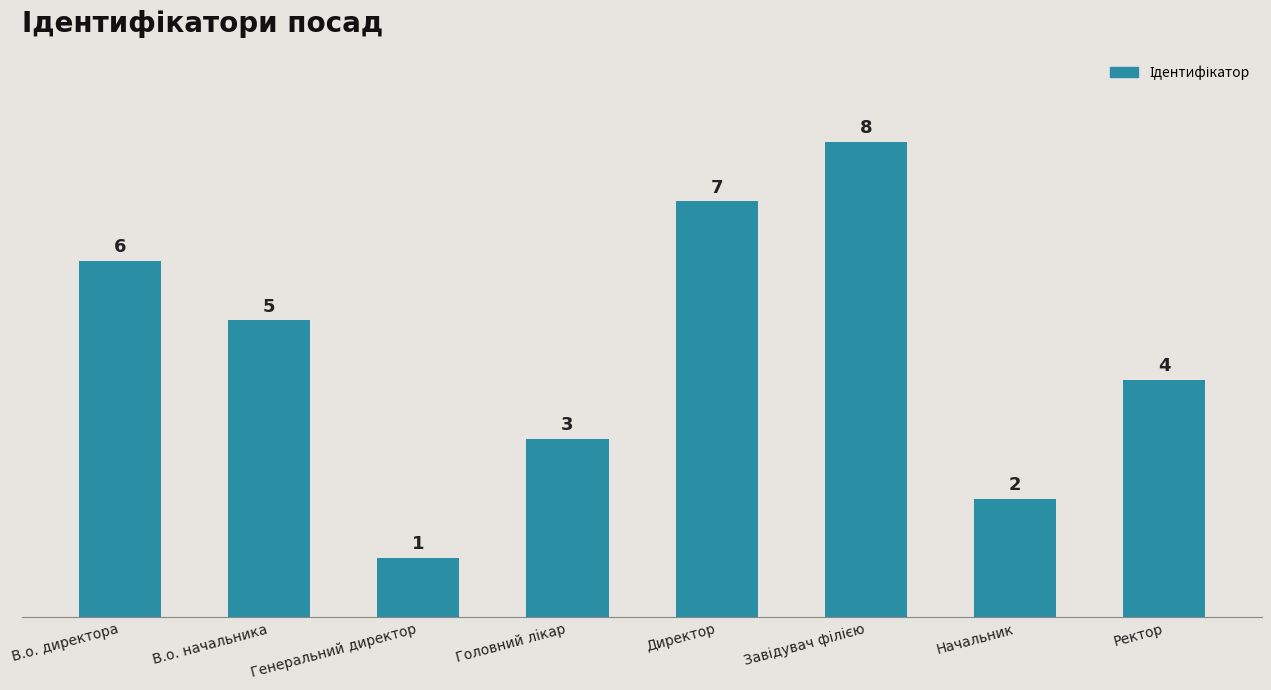

Between Ректор and Директор, which is larger?

Директор